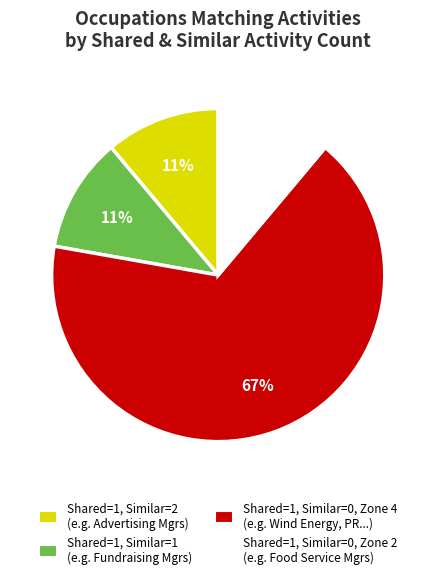

True or false: Shared=1, Similar=1 (e.g. Fundraising Mgrs) accounts for 11% of the total.

True